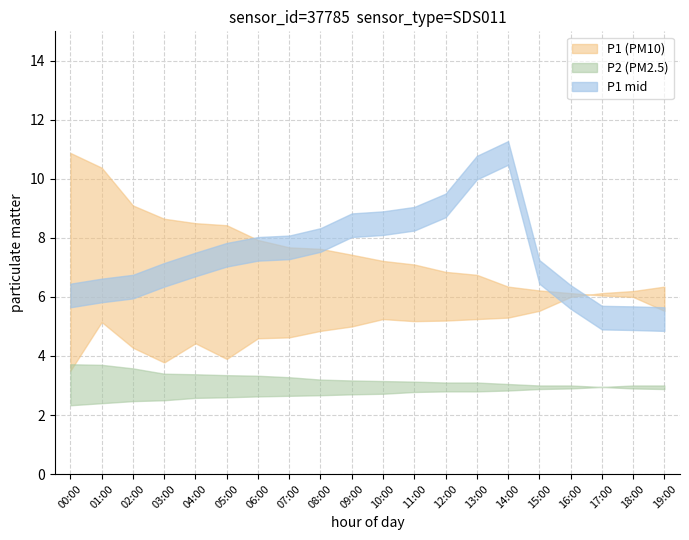

Is it true that P1_lower equals 3.5 at 15:00?

False